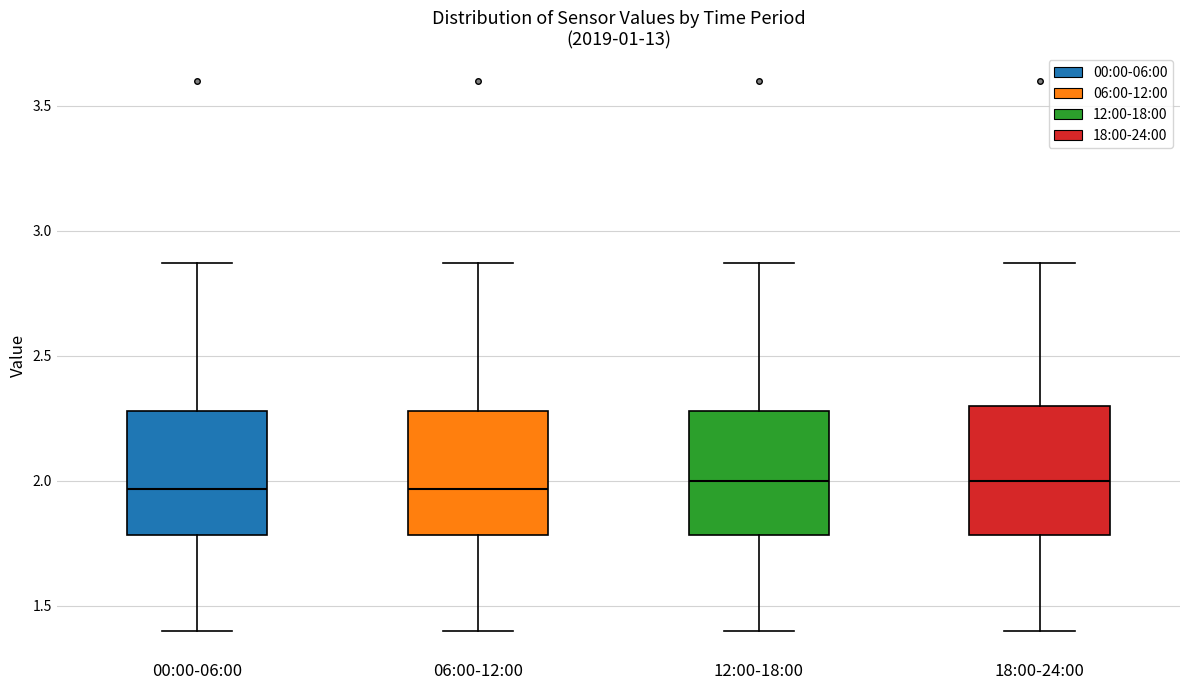

Reading left to right, transcribe this box plot: for each box, give where its median line is, the range the box spans, and where its two whiskers end, as read against the y-axis. The values are not printed on the chart, so give them approximately, as read against the axis.

00:00-06:00: median 1.95, box 1.80 to 2.30, whiskers 1.40 to 2.85
06:00-12:00: median 1.95, box 1.80 to 2.30, whiskers 1.40 to 2.85
12:00-18:00: median 2.00, box 1.80 to 2.30, whiskers 1.40 to 2.85
18:00-24:00: median 2.00, box 1.80 to 2.30, whiskers 1.40 to 2.85